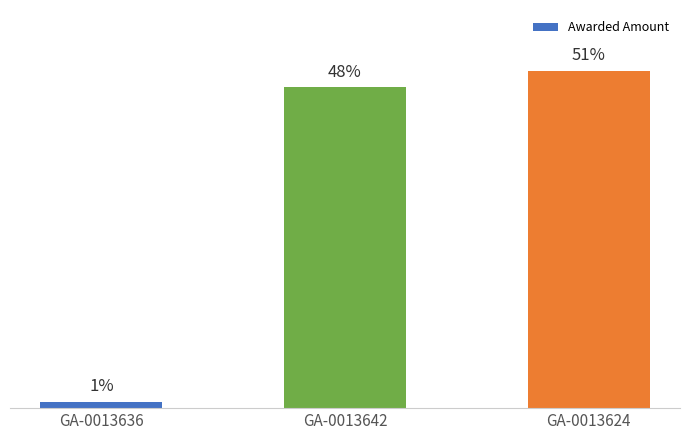

How many series are shown in this chart?

1